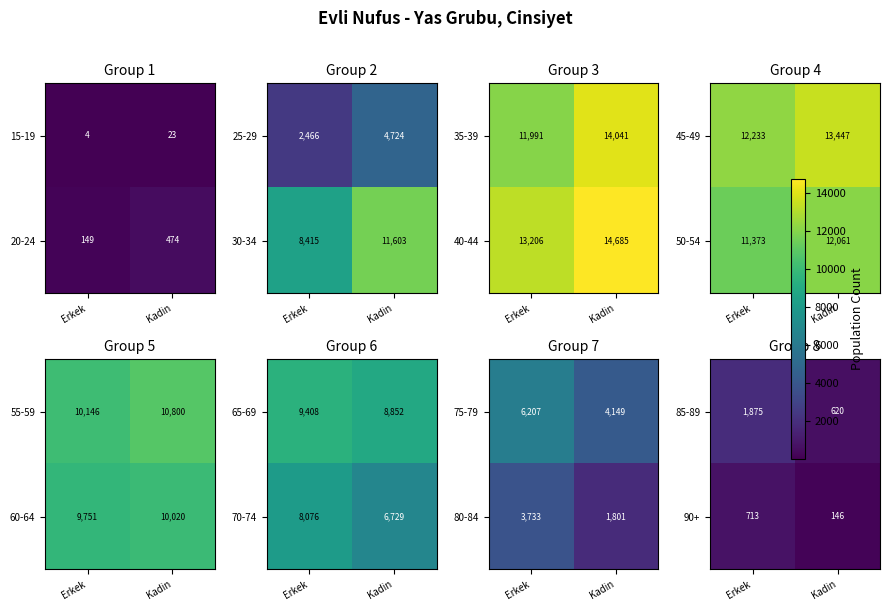

What is the lowest value of the 20-24 series?

149